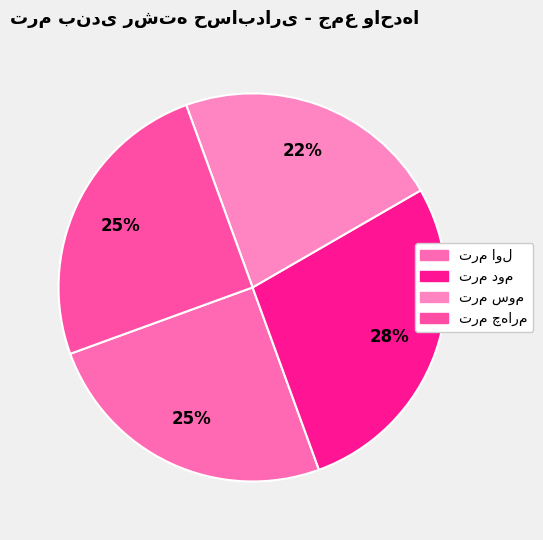

Does ترم چهارم represent more than half of the total?

No